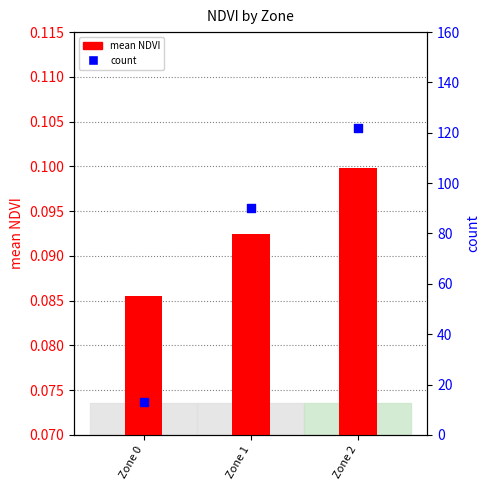

What is the total value across all series at Zone 0?

13.1